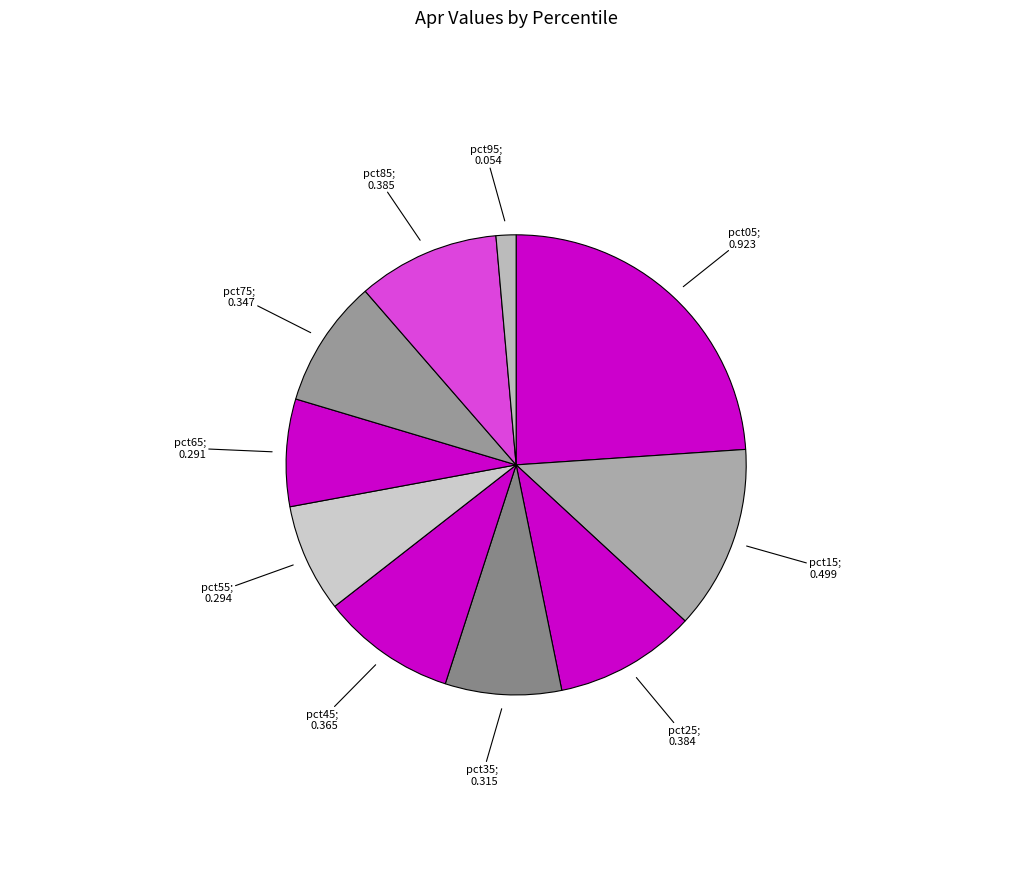

Count the number of slices in the pie.

10